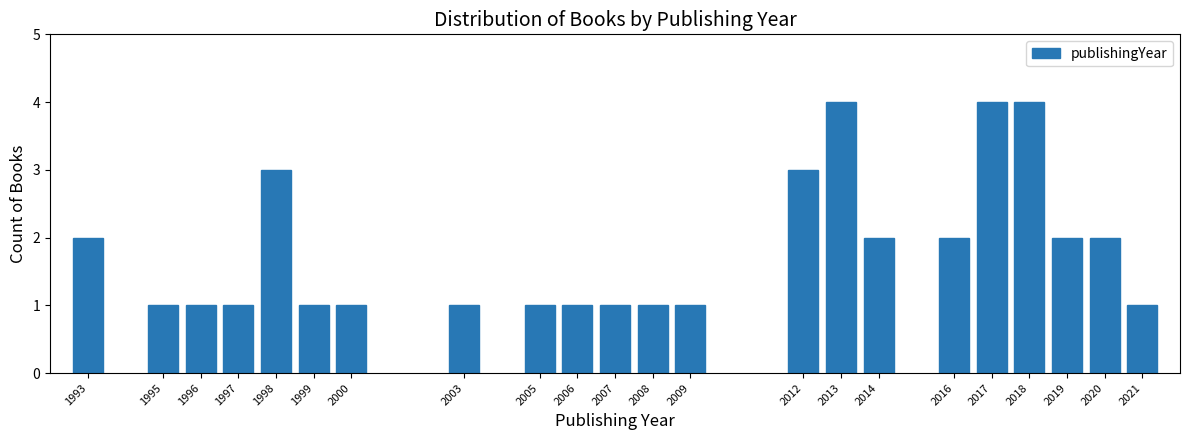

Reading left to right, list all the values displayed in this chart.

1993=2	1995=1	1996=1	1997=1	1998=3	1999=1	2000=1	2003=1	2005=1	2006=1	2007=1	2008=1	2009=1	2012=3	2013=4	2014=2	2016=2	2017=4	2018=4	2019=2	2020=2	2021=1